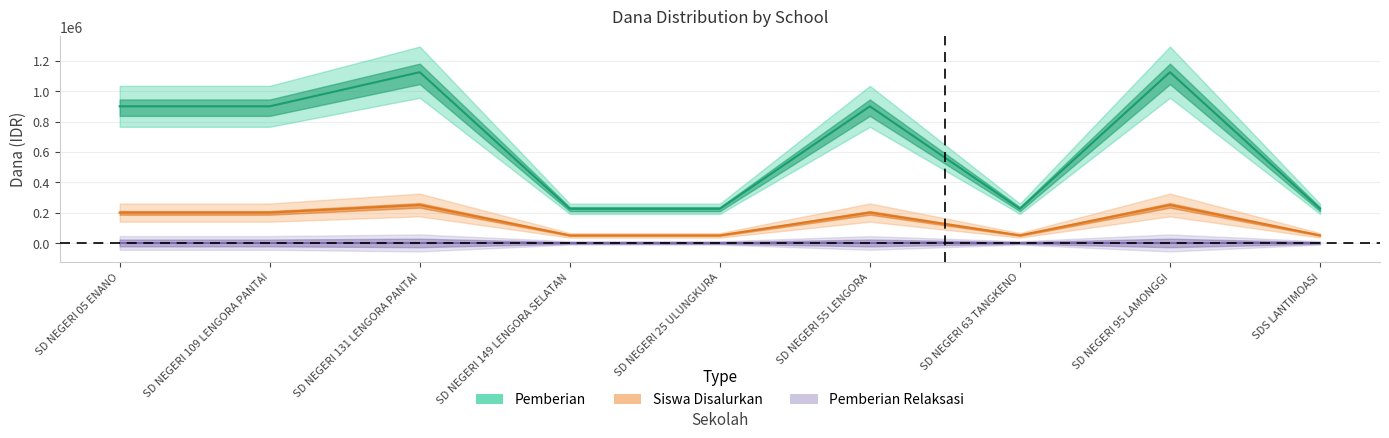

How many lines are shown in the chart?

5